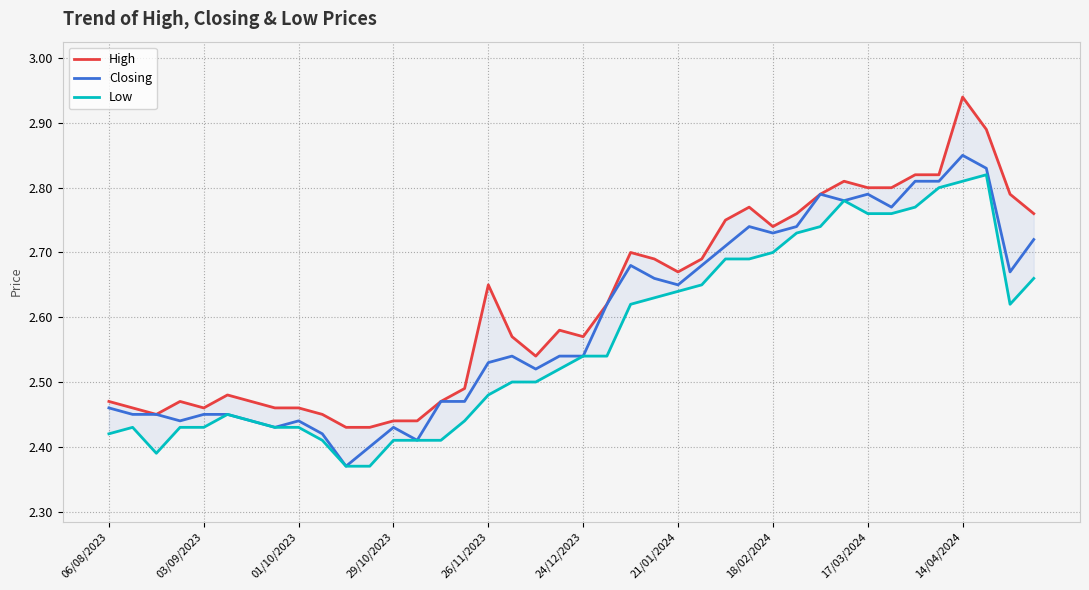

Is this an area chart (filled region under the line)?

No